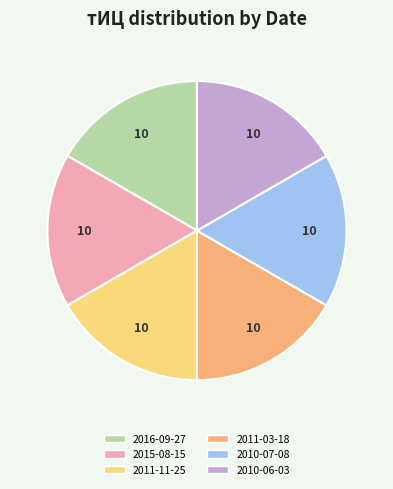

How many slices are in this pie chart?

6